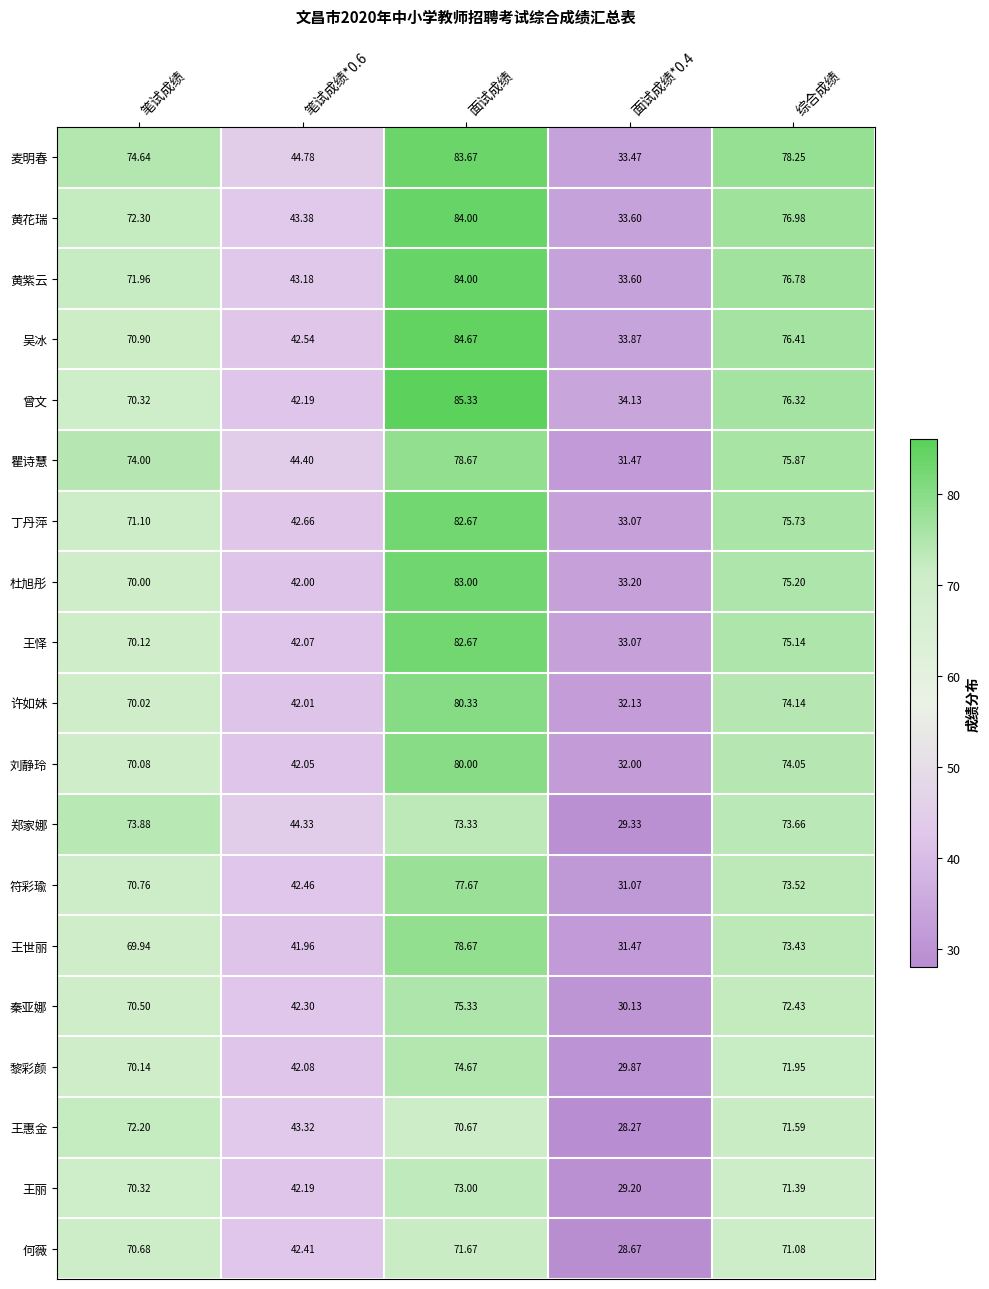

Which category has the highest value in the 王惠金 series?

笔试成绩